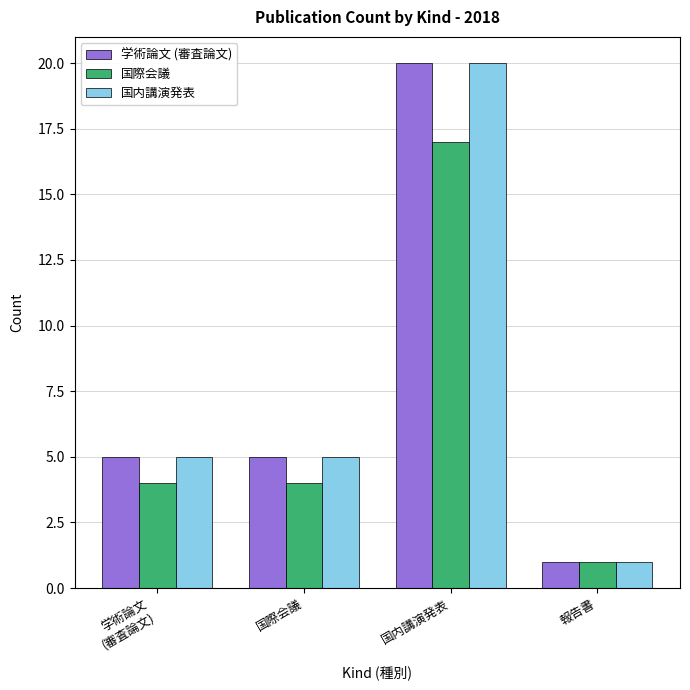

What is the difference between the highest and lowest values at 国際会議?

1